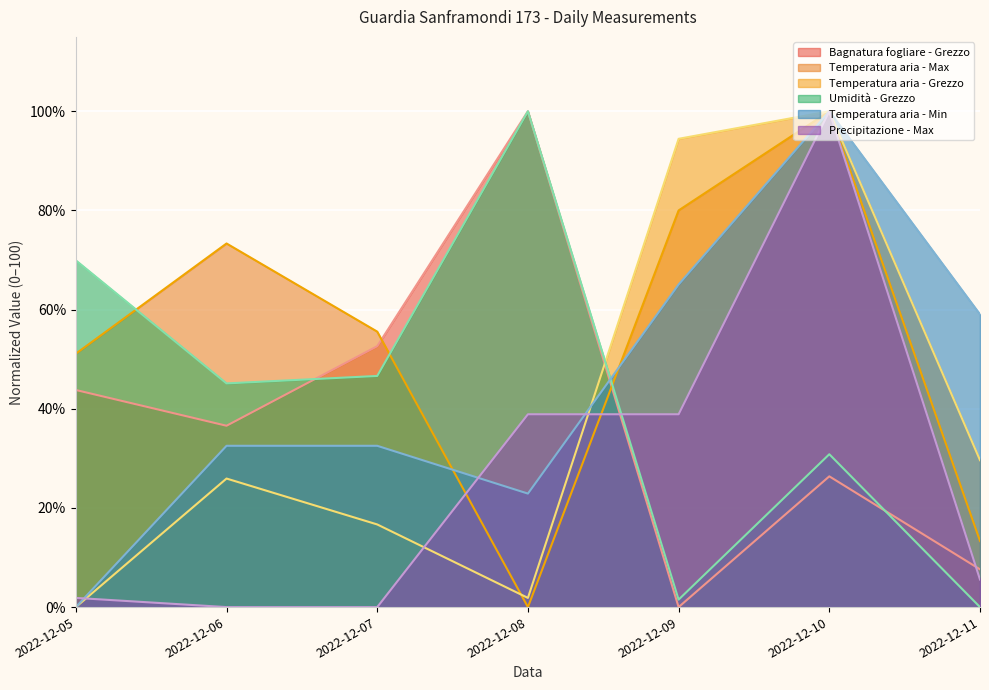

True or false: Precipitazione - Max has more than 1 points higher than both neighbors.

False